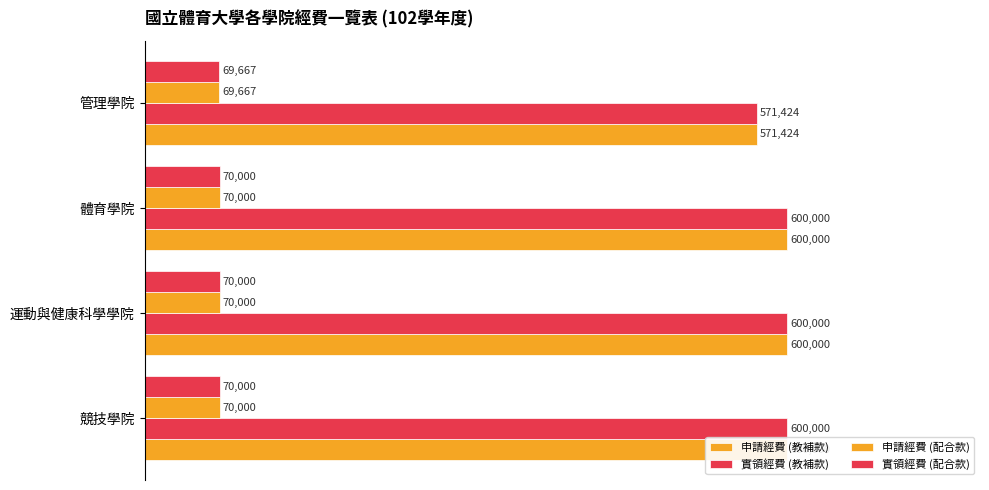

What are all the series names shown in the legend?

申請經費 (教補款), 實領經費 (教補款), 申請經費 (配合款), 實領經費 (配合款)